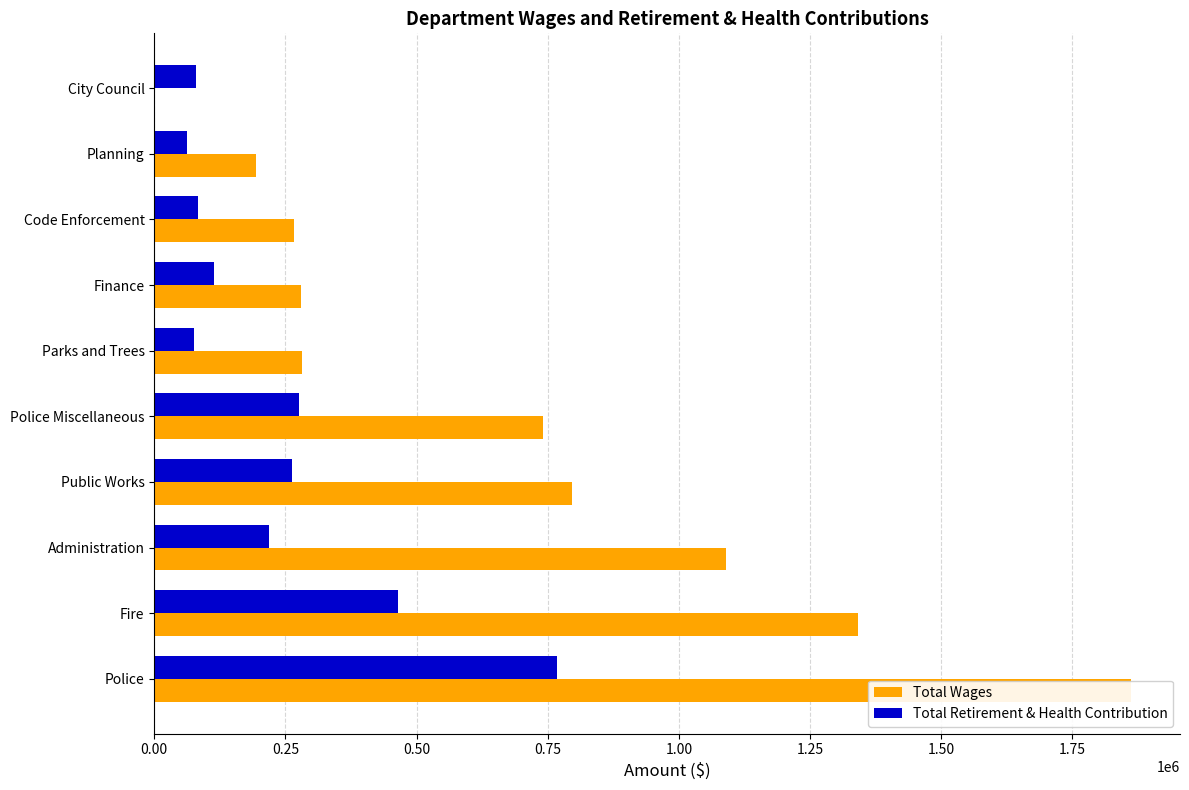

What is the lowest value of the Total Retirement & Health Contribution series?

62600